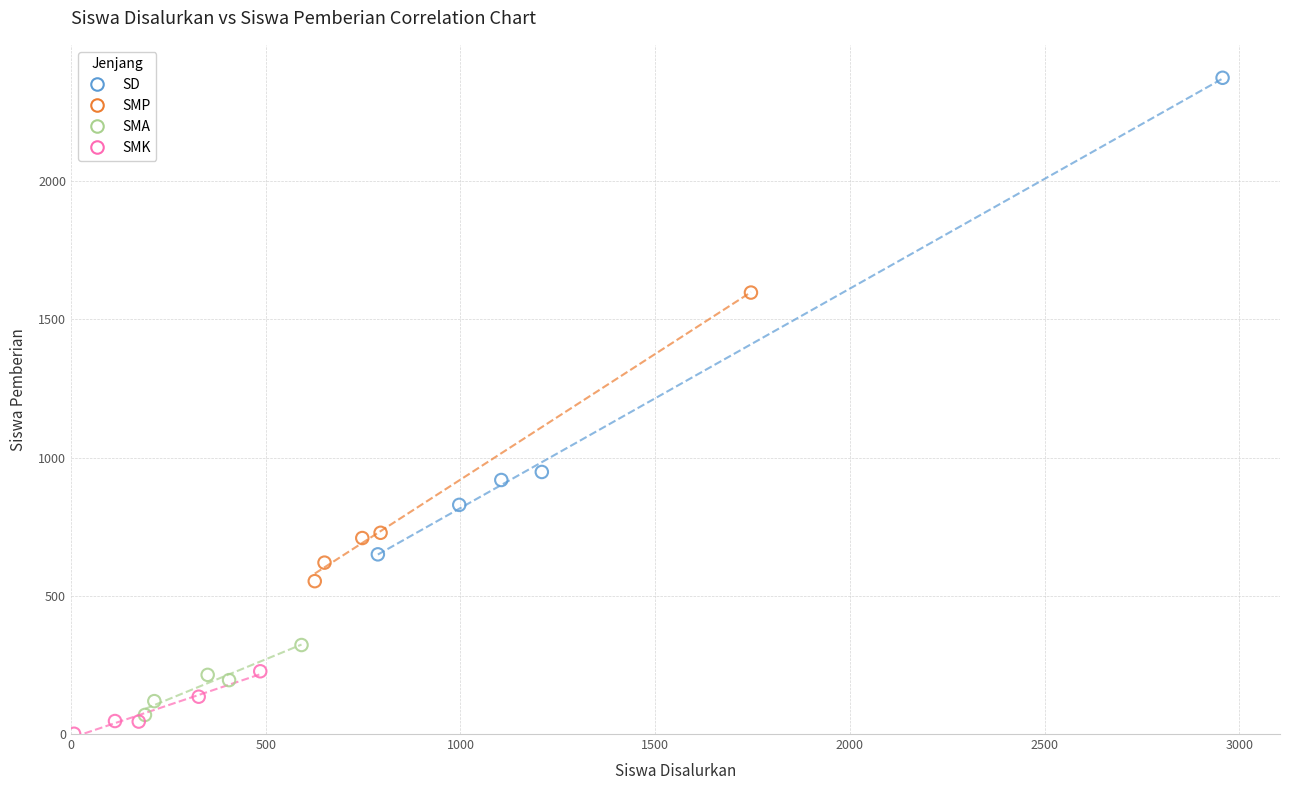

Which series has the largest Y range (max minus min)?

SD